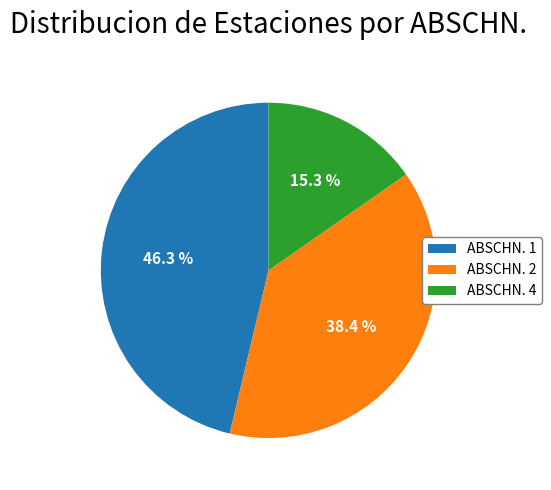

Which category has the smallest portion of the pie?

ABSCHN. 4